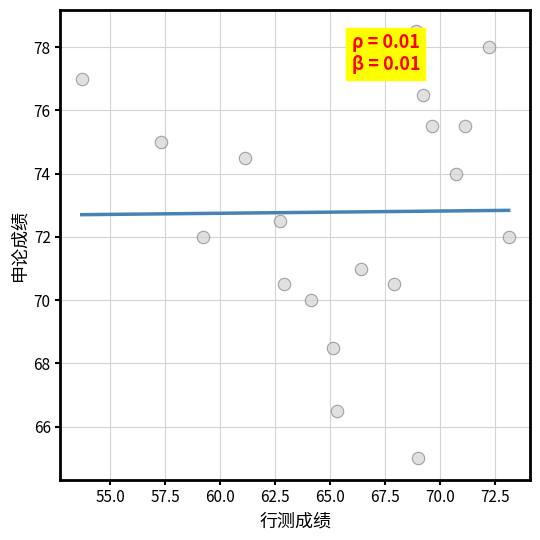

What is the range of Y values (max minus min)?

13.5